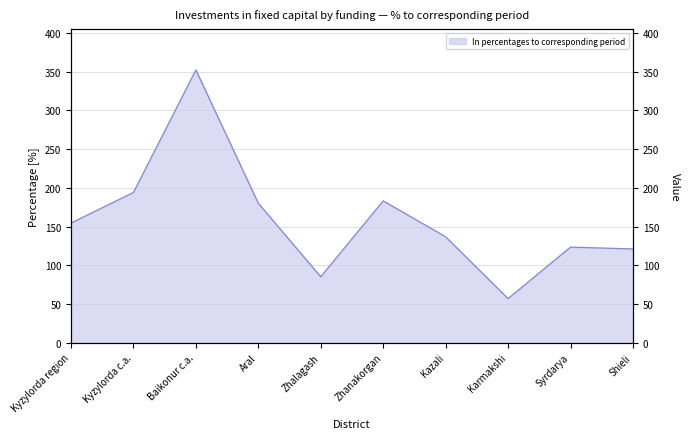

What position from the right is Kazali?

4